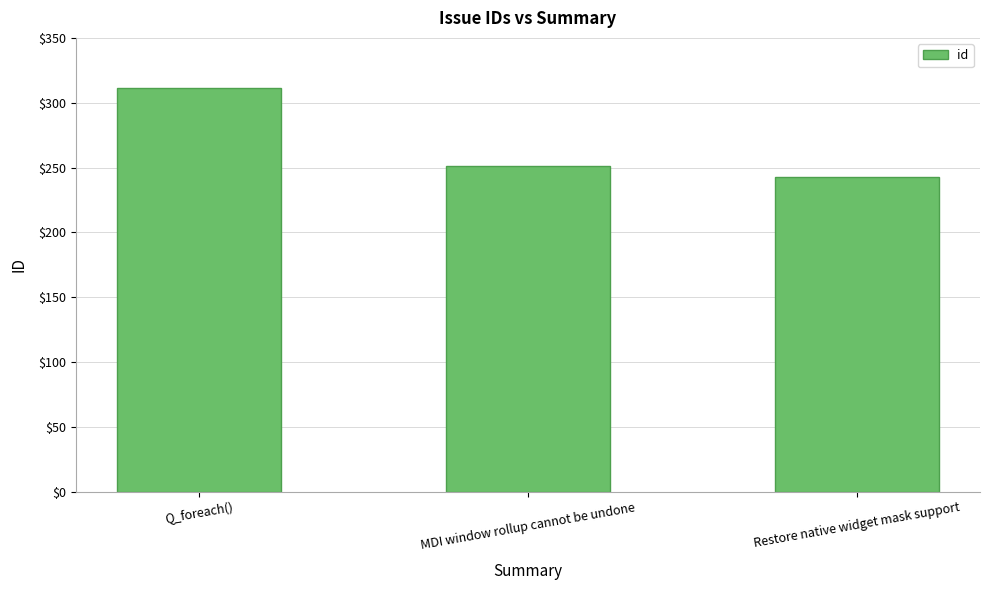

Rank the categories by value from highest to lowest.

Q_foreach(), MDI window rollup cannot be undone, Restore native widget mask support